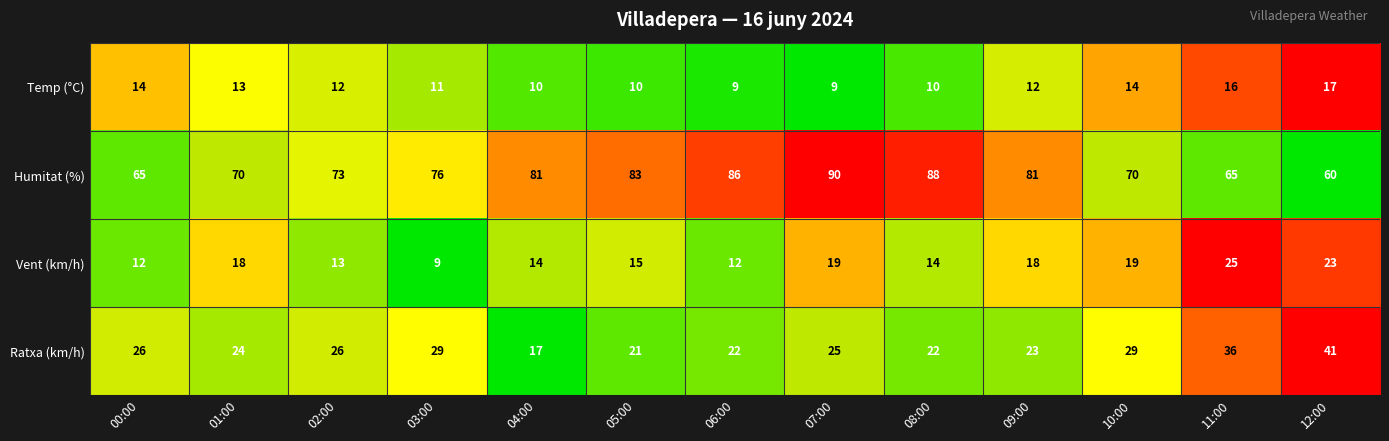

True or false: Vent (km/h) has a value of 15 at 05:00.

True